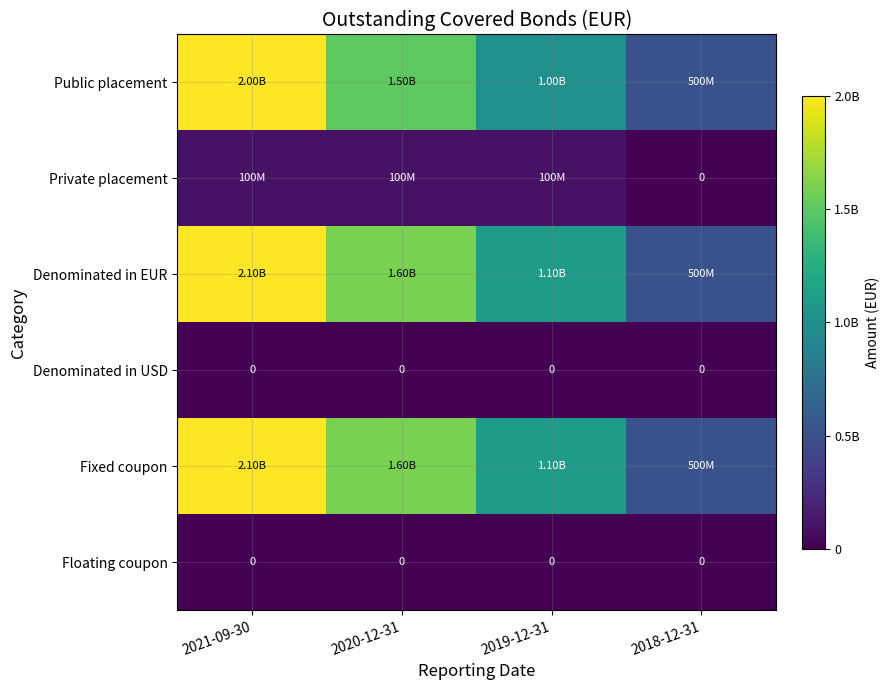

What is the difference between the maximum and minimum values in the Public placement series?

1500000000